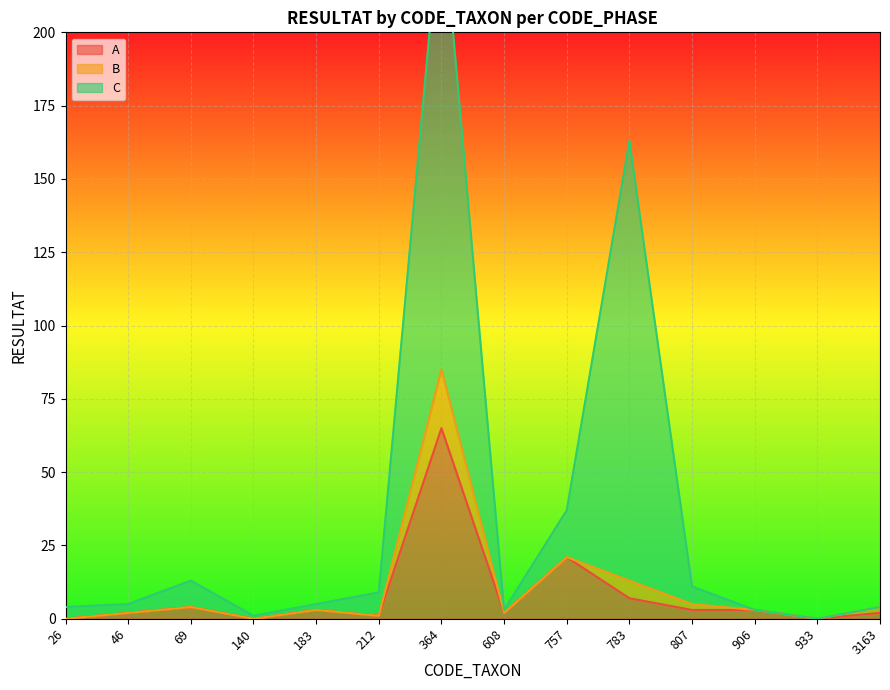

At which category does the chart reach its peak across all series?

364